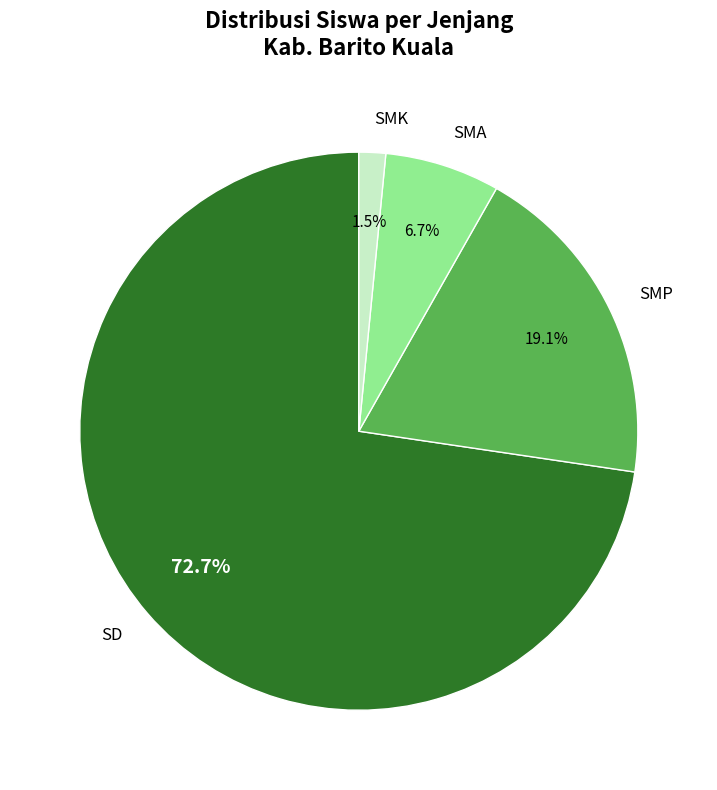

Which slice is the largest?

SD